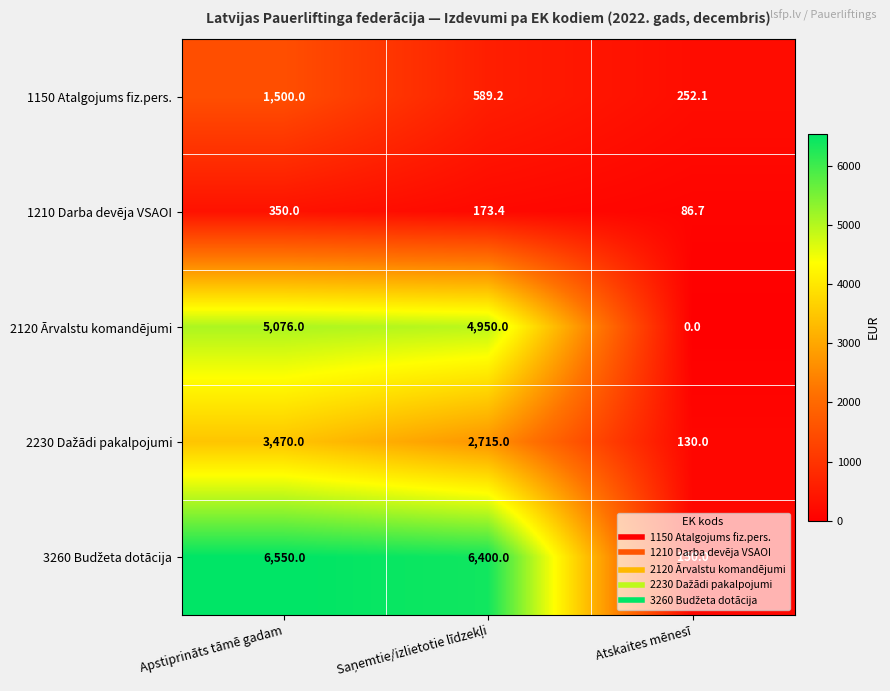

What is the maximum value for 1150 Atalgojums fiz.pers.?

1500.0